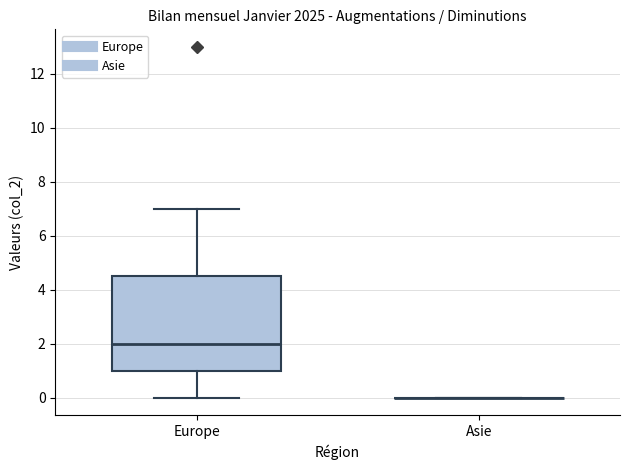

Reading left to right, transcribe this box plot: for each box, give where its median line is, the range the box spans, and where its two whiskers end, as read against the y-axis. The values are not printed on the chart, so give them approximately, as read against the axis.

Europe: median 2.0, box 1.0 to 4.6, whiskers 0.0 to 7.0
Asie: box collapsed to a line at 0.0, whiskers 0.0 to 0.0